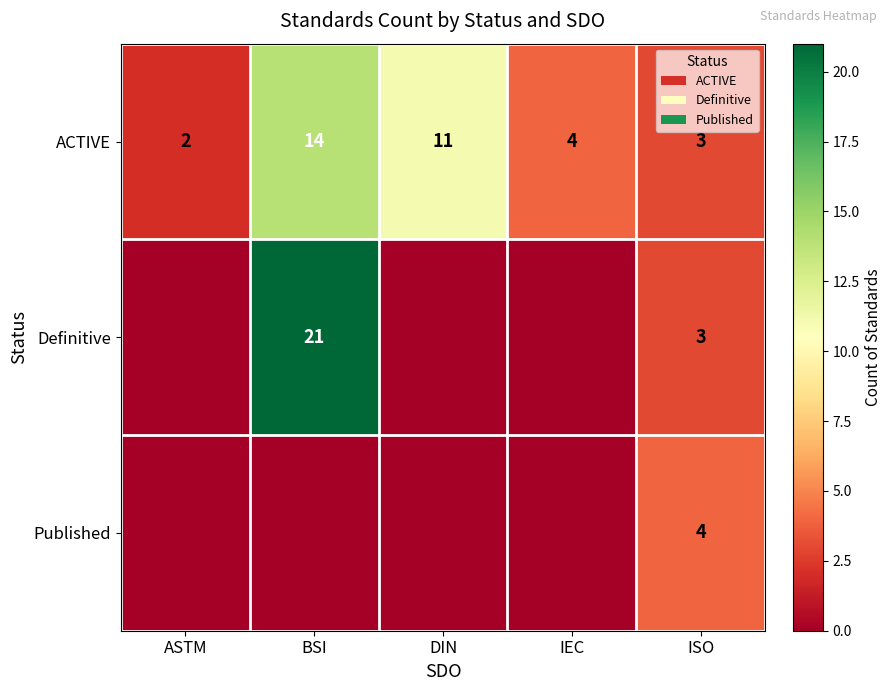

What is the sum of all ACTIVE values?

34